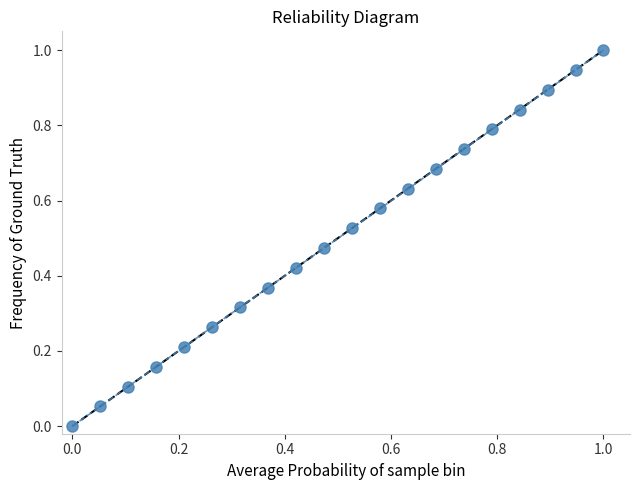

What is the difference between the maximum and minimum values?

1.0